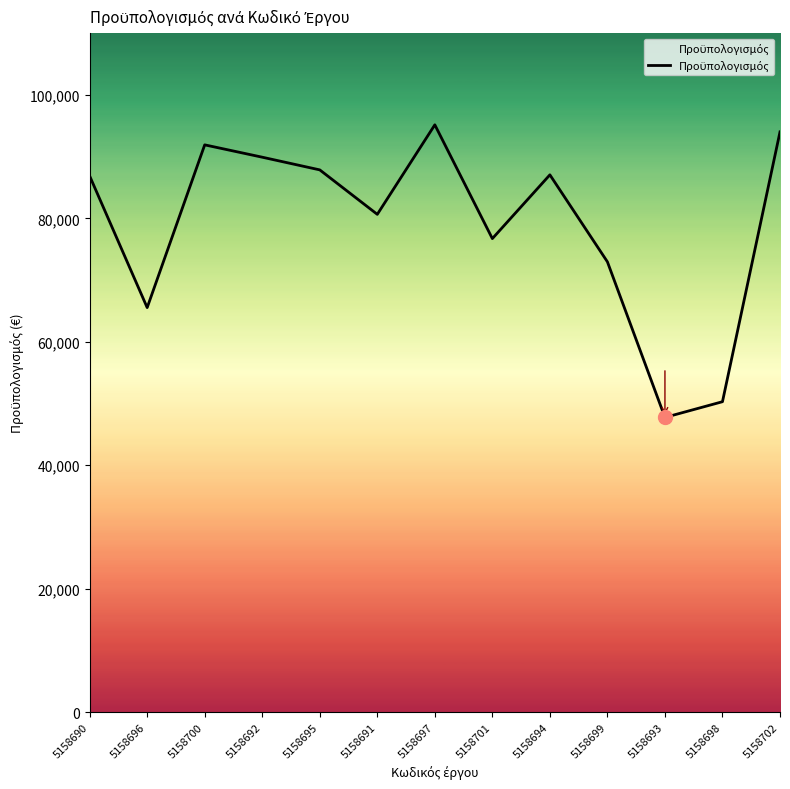

What is the change in value from 5158696 to 5158698?

-15243.9